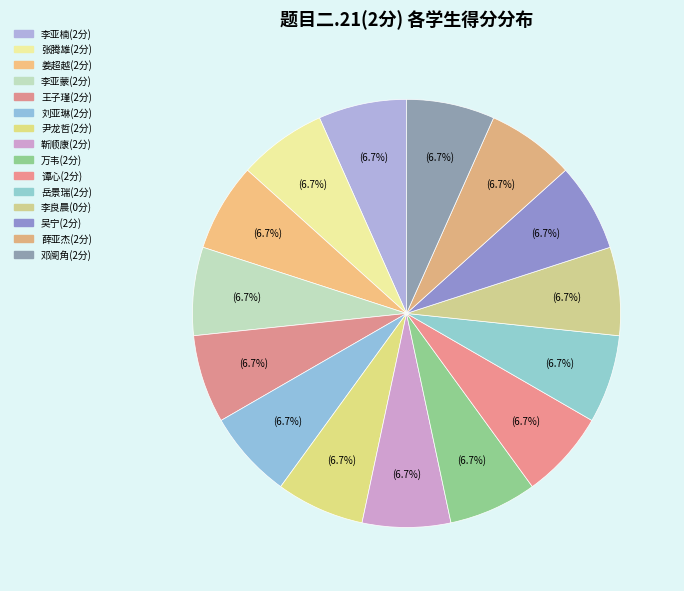

How many segments does this pie chart have?

15